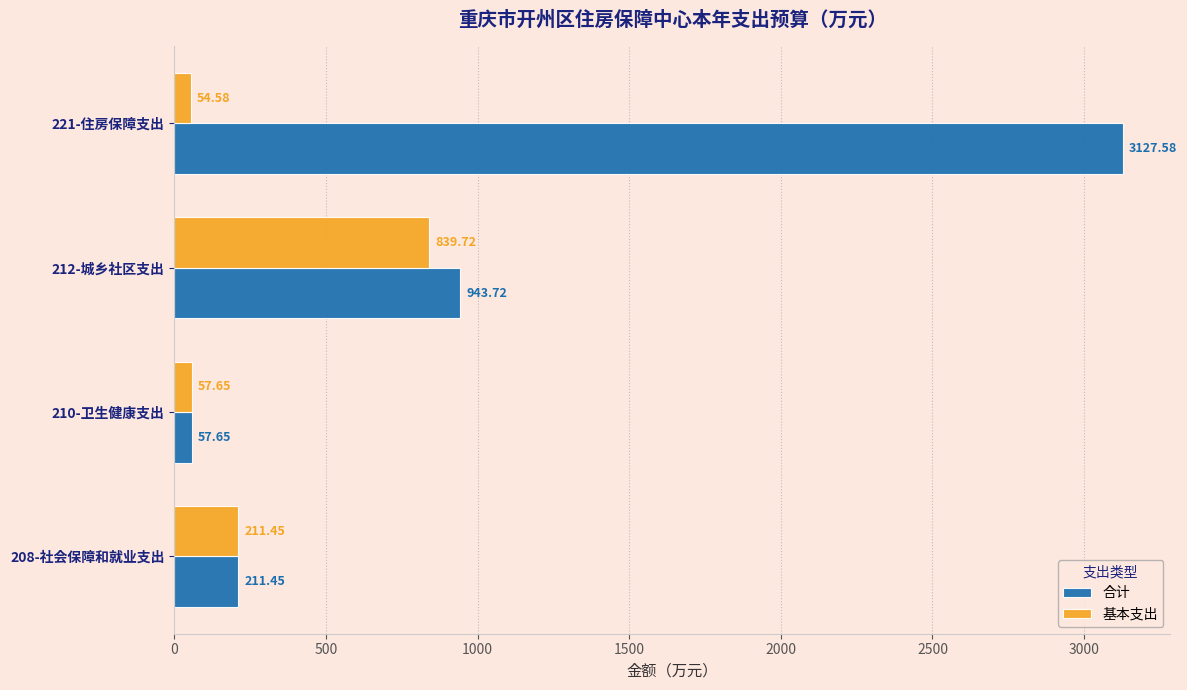

What is the average value of the 基本支出 series?

290.9